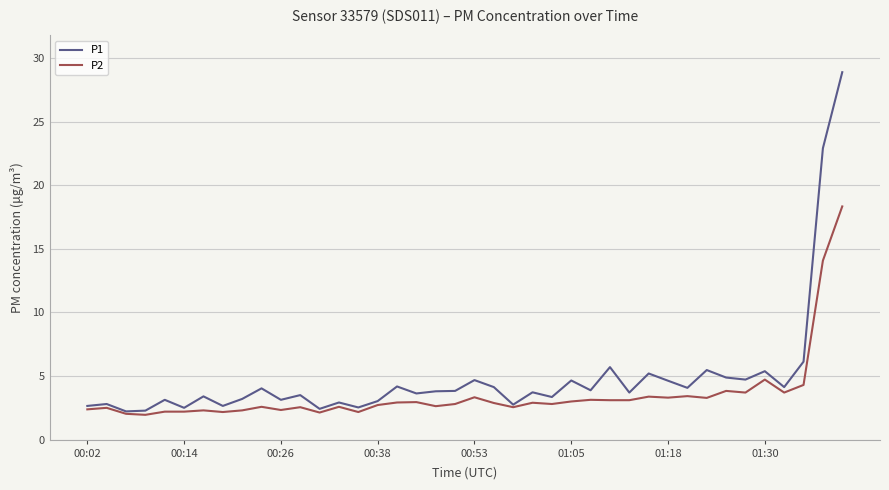

What is the greatest value displayed?

28.9